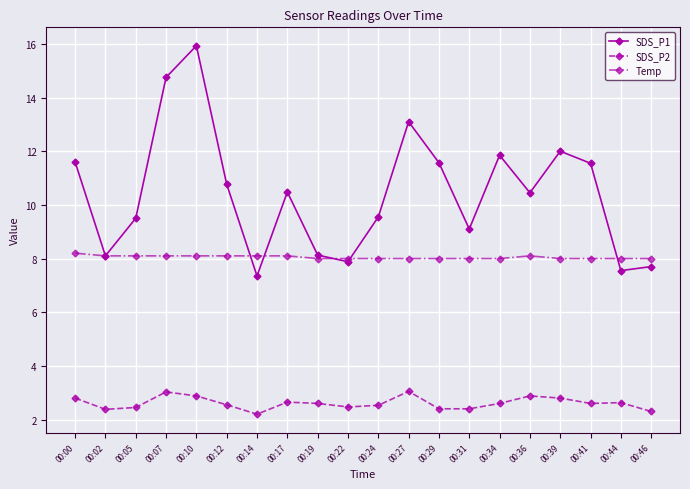

What is the value of the SDS_P1 point at the 18th from the left?

11.6